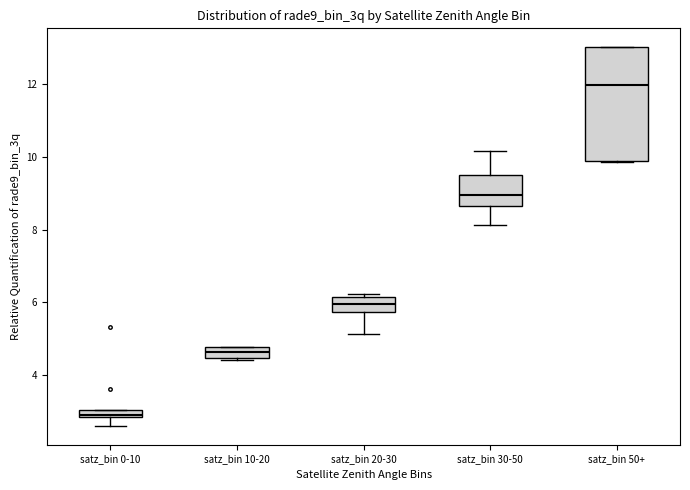

Which box is the tallest, from its lower edge to its upper edge?

satz_bin 50+